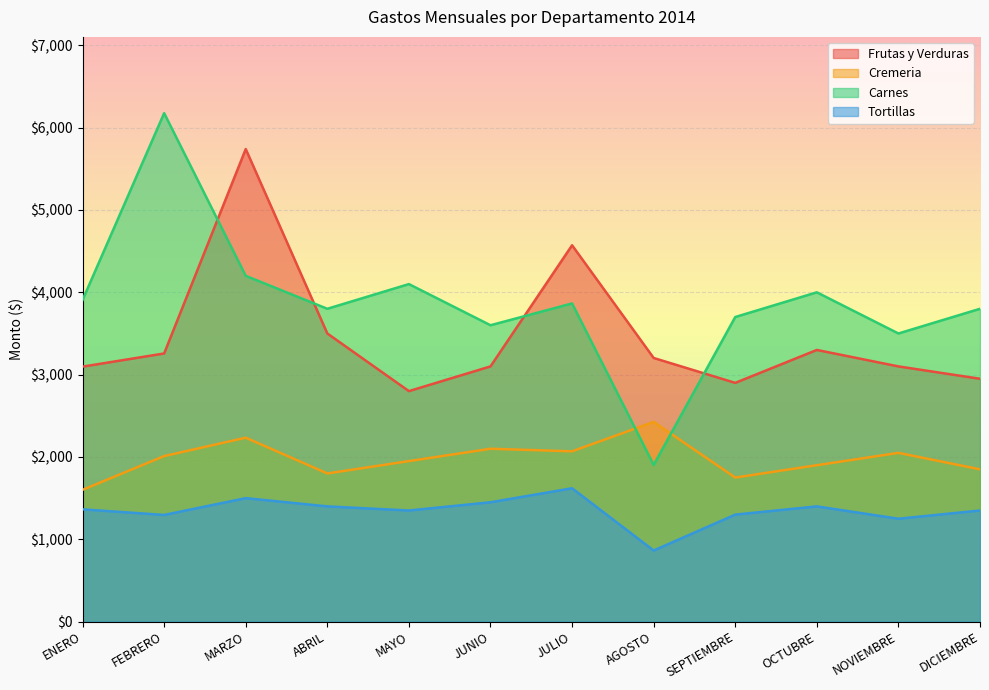

What is the difference between the maximum and second lowest values in the Frutas y Verduras series?

2840.2